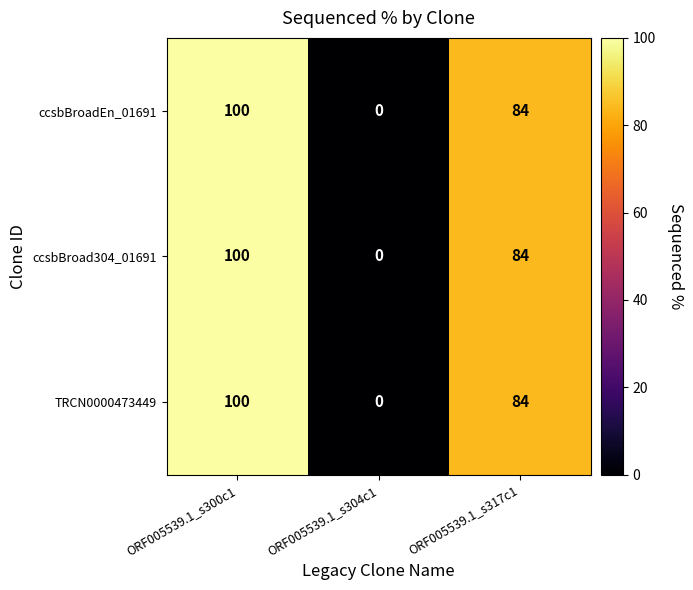

Rank the categories by TRCN0000473449 value from lowest to highest.

ORF005539.1_s304c1, ORF005539.1_s317c1, ORF005539.1_s300c1